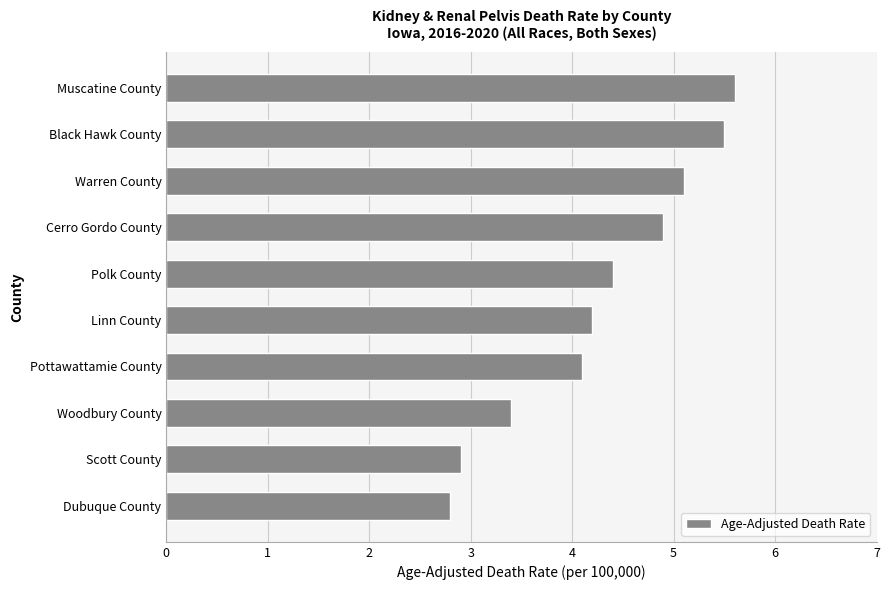

What is the change in value from Muscatine County to Dubuque County?

-2.8